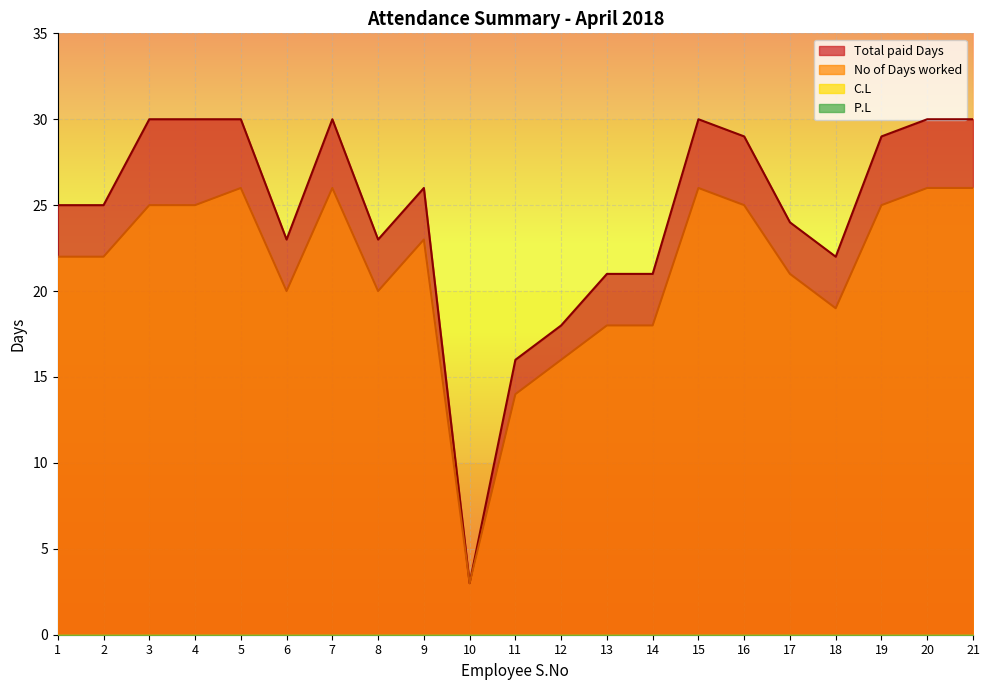

What is the difference between the No of Days worked values at 11 and 6?

6